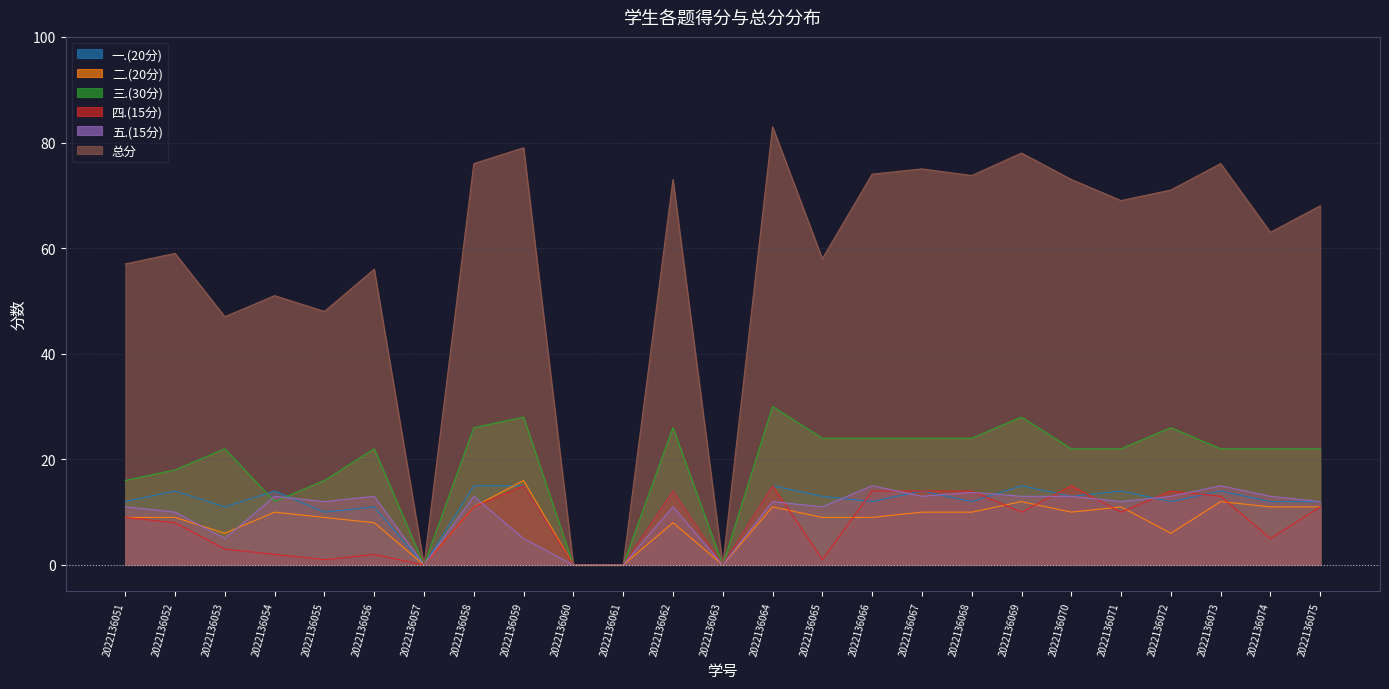

What is the difference between the 五.(15分) values at 2022136056 and 2022136052?

3.0